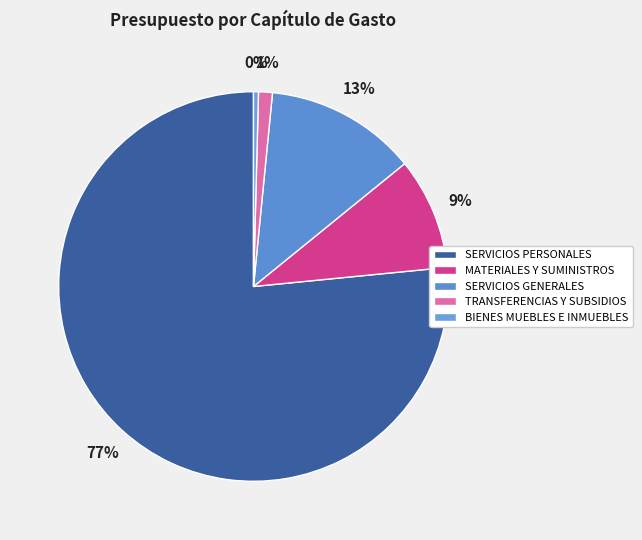

Do BIENES MUEBLES E INMUEBLES and SERVICIOS GENERALES together represent more than half of the pie?

No